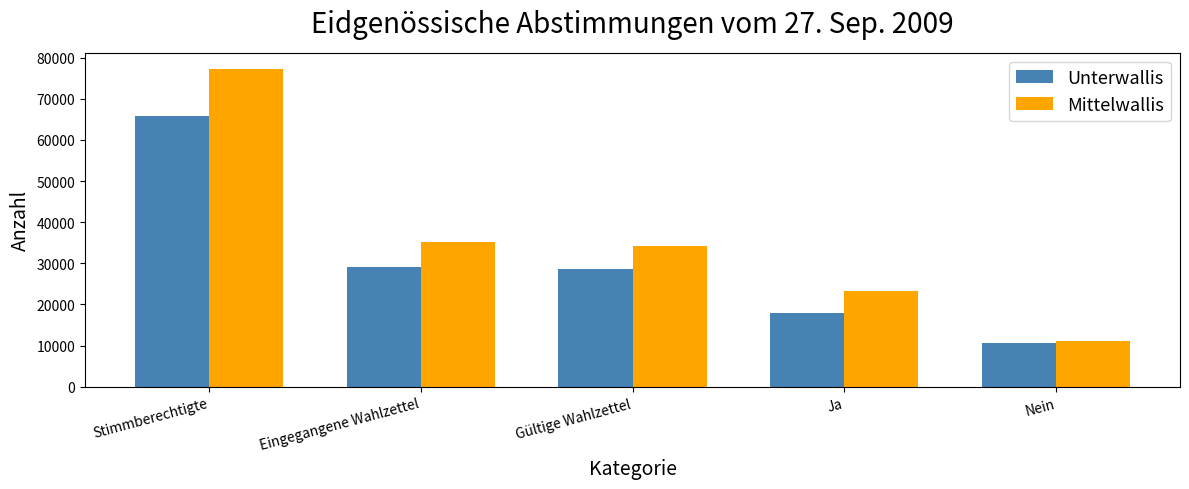

List the series in order of their peak value, highest first.

Mittelwallis, Unterwallis